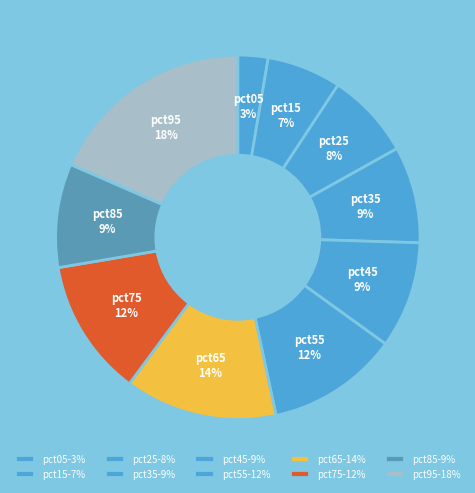

Is the sum of pct85 and pct05 greater than half?

No